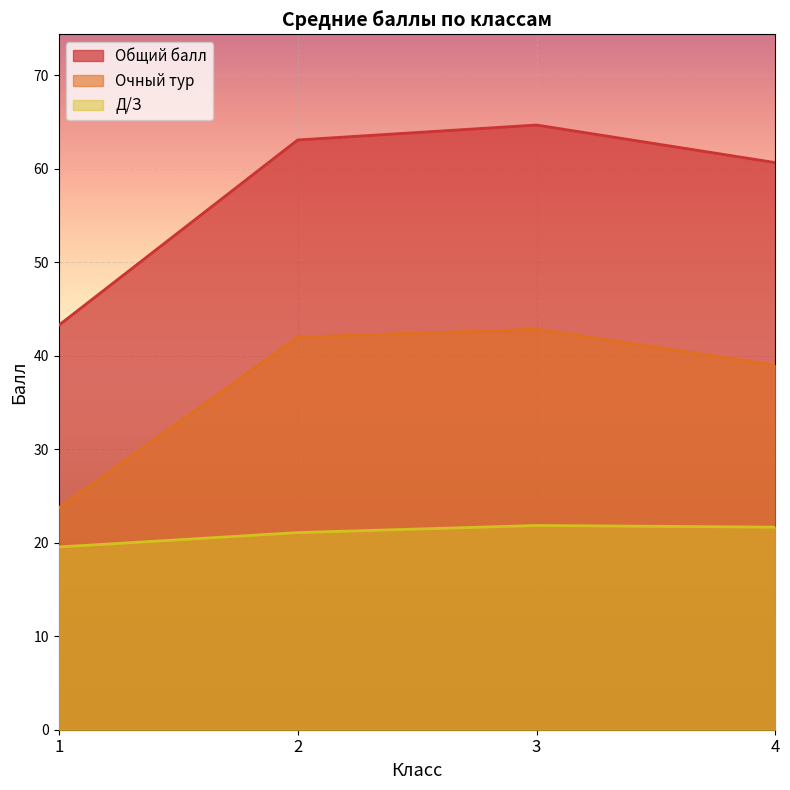

At which category does the chart reach its minimum across all series?

1